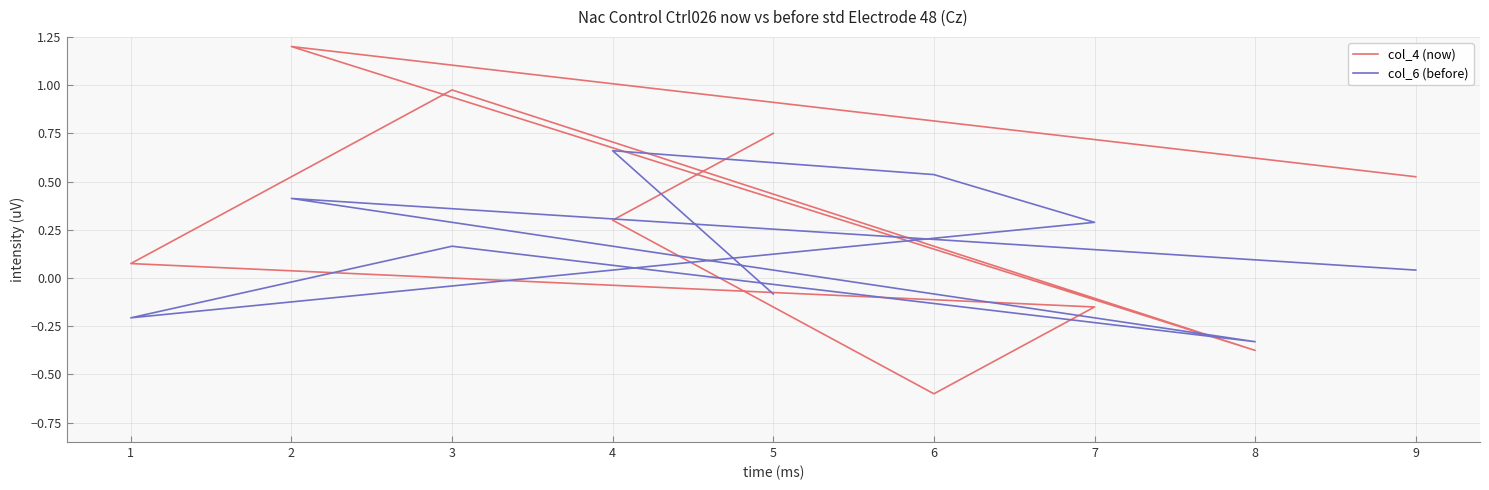

After their last crossing, which series has the higher values: col_4 (now) or col_6 (before)?

col_4 (now)